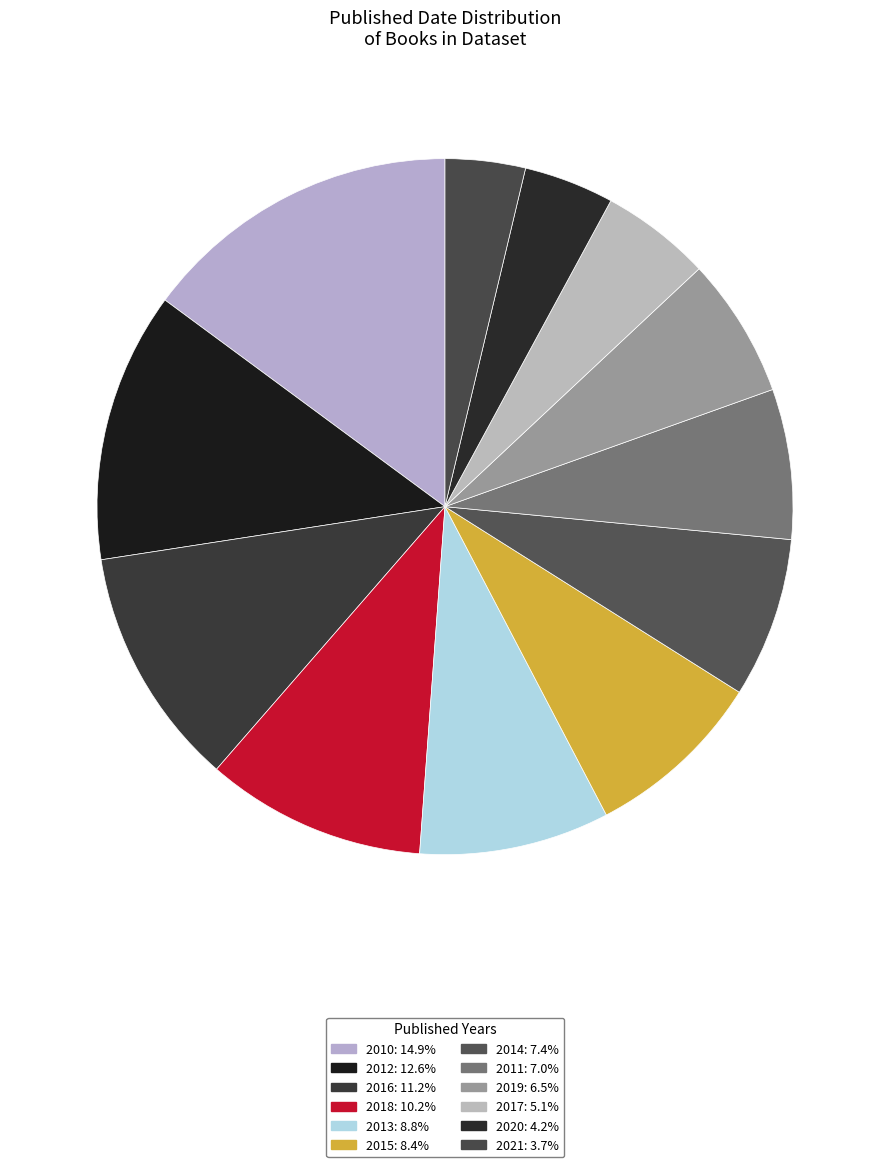

Which category has the biggest portion of the pie?

2010